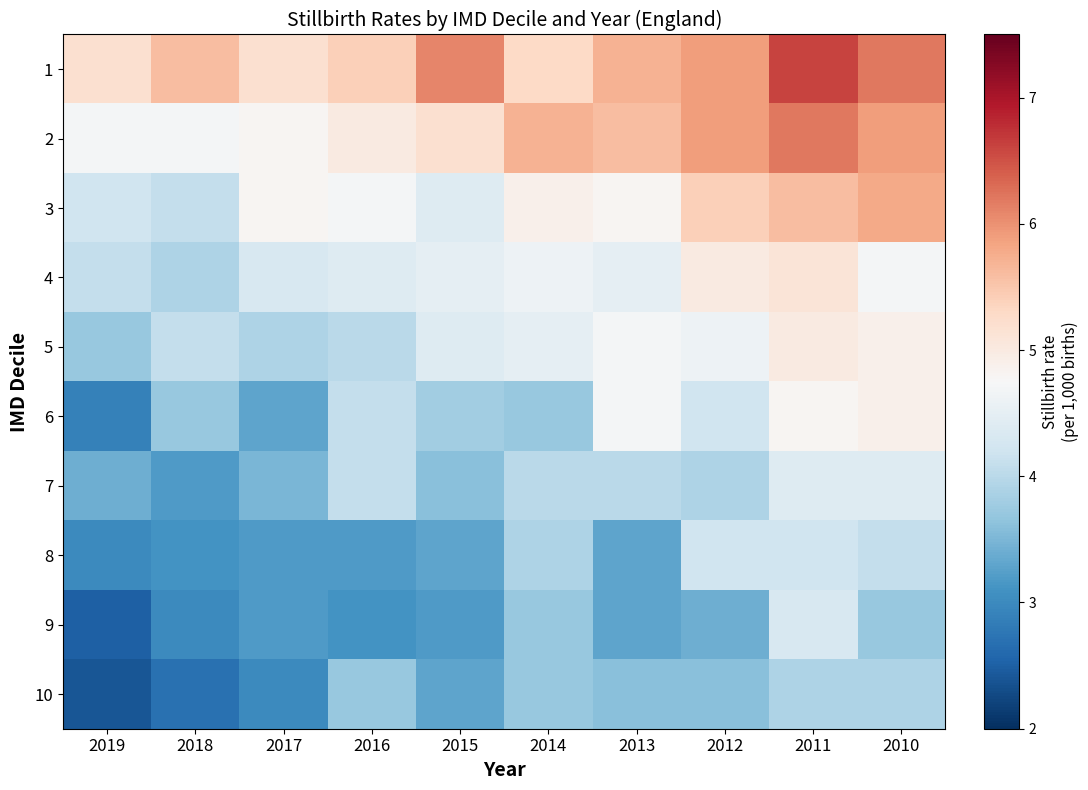

Reading left to right, transcribe all the data shown in this chart.

1: 2019=5.2	2018=5.6	2017=5.2	2016=5.4	2015=6.1	2014=5.3	2013=5.7	2012=5.9	2011=6.6	2010=6.2
2: 2019=4.7	2018=4.7	2017=4.8	2016=5.0	2015=5.2	2014=5.7	2013=5.6	2012=5.9	2011=6.2	2010=5.9
3: 2019=4.2	2018=4.1	2017=4.8	2016=4.7	2015=4.4	2014=4.9	2013=4.8	2012=5.4	2011=5.6	2010=5.8
4: 2019=4.1	2018=3.9	2017=4.3	2016=4.4	2015=4.5	2014=4.6	2013=4.5	2012=5.0	2011=5.1	2010=4.7
5: 2019=3.7	2018=4.1	2017=3.9	2016=4.0	2015=4.4	2014=4.5	2013=4.7	2012=4.6	2011=5.0	2010=4.9
6: 2019=2.9	2018=3.7	2017=3.3	2016=4.1	2015=3.8	2014=3.7	2013=4.7	2012=4.2	2011=4.8	2010=4.9
7: 2019=3.4	2018=3.2	2017=3.5	2016=4.1	2015=3.6	2014=4.0	2013=4.0	2012=3.9	2011=4.4	2010=4.4
8: 2019=3.0	2018=3.1	2017=3.2	2016=3.2	2015=3.3	2014=3.9	2013=3.3	2012=4.2	2011=4.2	2010=4.1
9: 2019=2.5	2018=3.0	2017=3.2	2016=3.1	2015=3.2	2014=3.7	2013=3.3	2012=3.4	2011=4.3	2010=3.7
10: 2019=2.4	2018=2.7	2017=3.0	2016=3.7	2015=3.3	2014=3.7	2013=3.6	2012=3.6	2011=3.9	2010=3.9